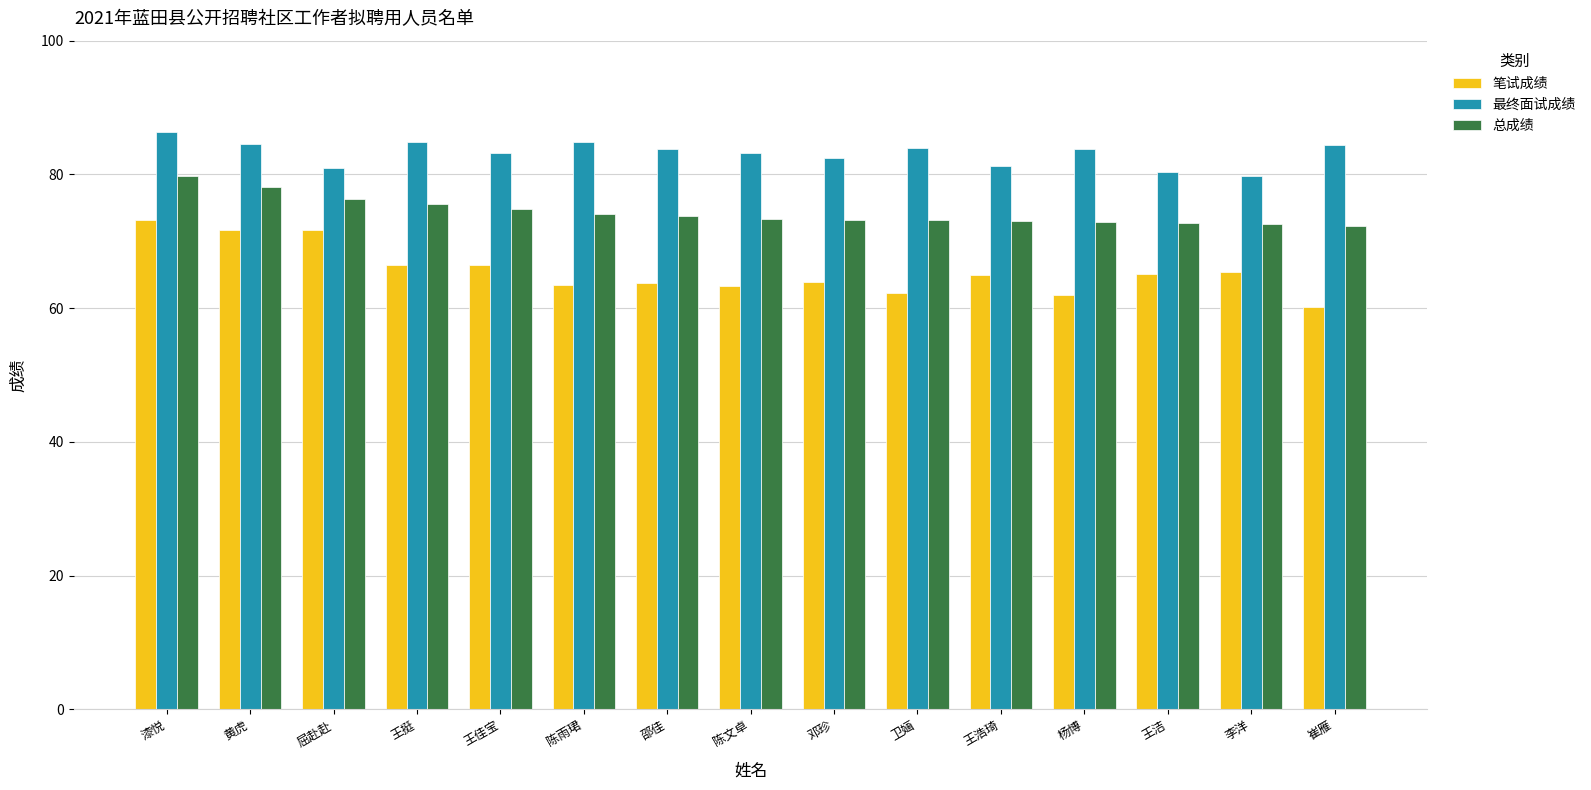

What is the value of the 总成绩 bar at the 2nd from the left?

78.1